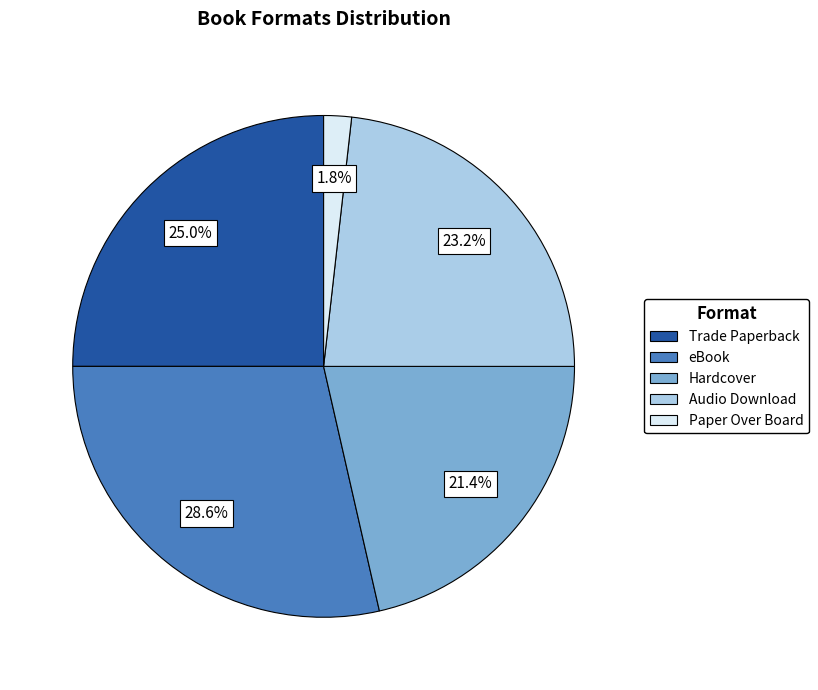

What percentage is the eBook slice, to the nearest percent?

29%